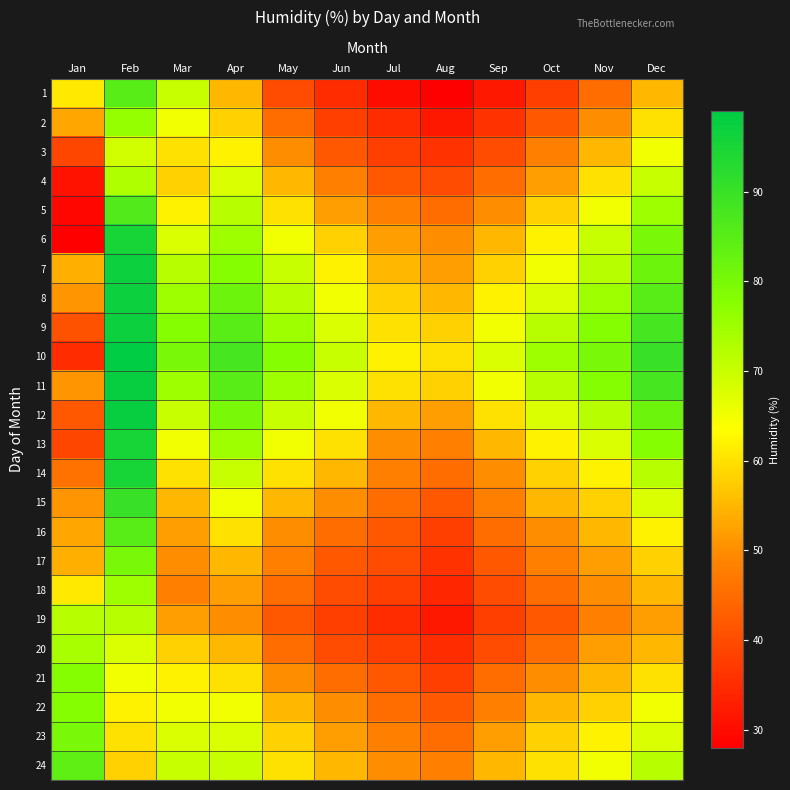

What is the total value across all series at Jan?

1284